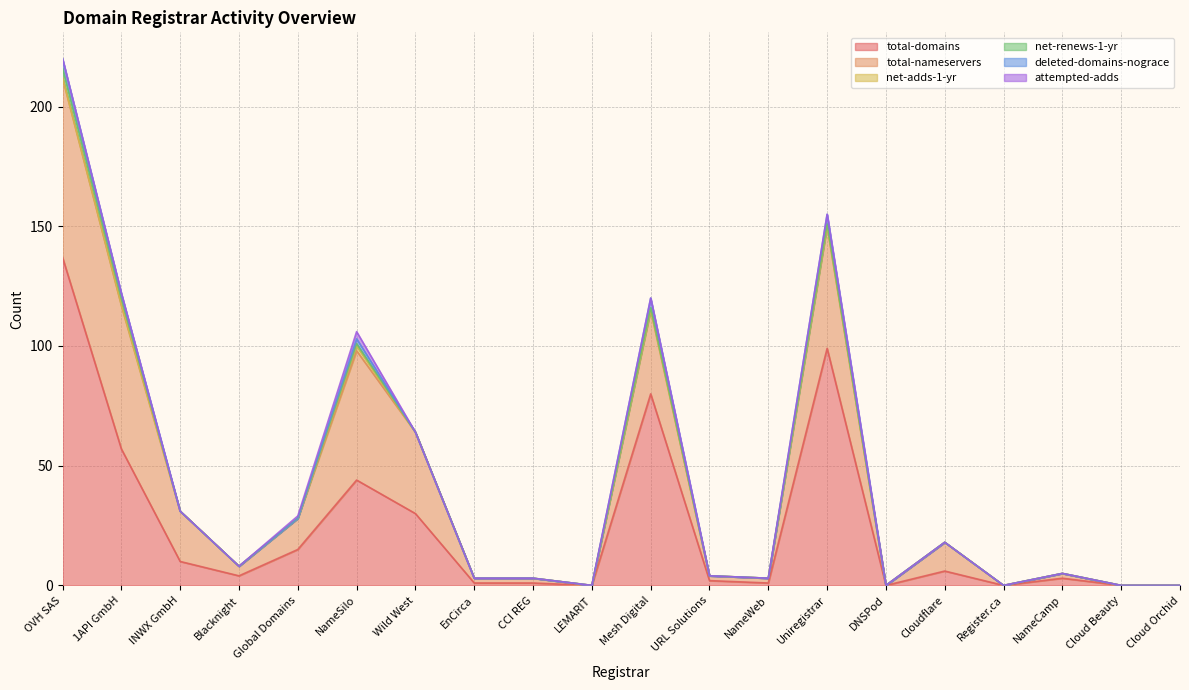

What position from the right is Wild West?

14